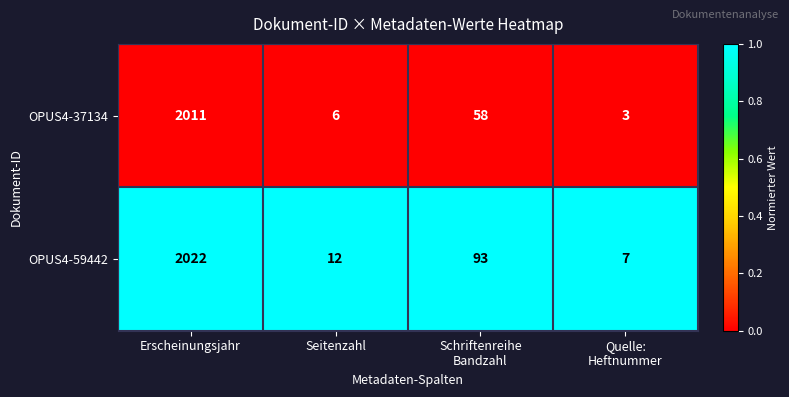

List the series in order of their peak value, lowest first.

OPUS4-37134, OPUS4-59442